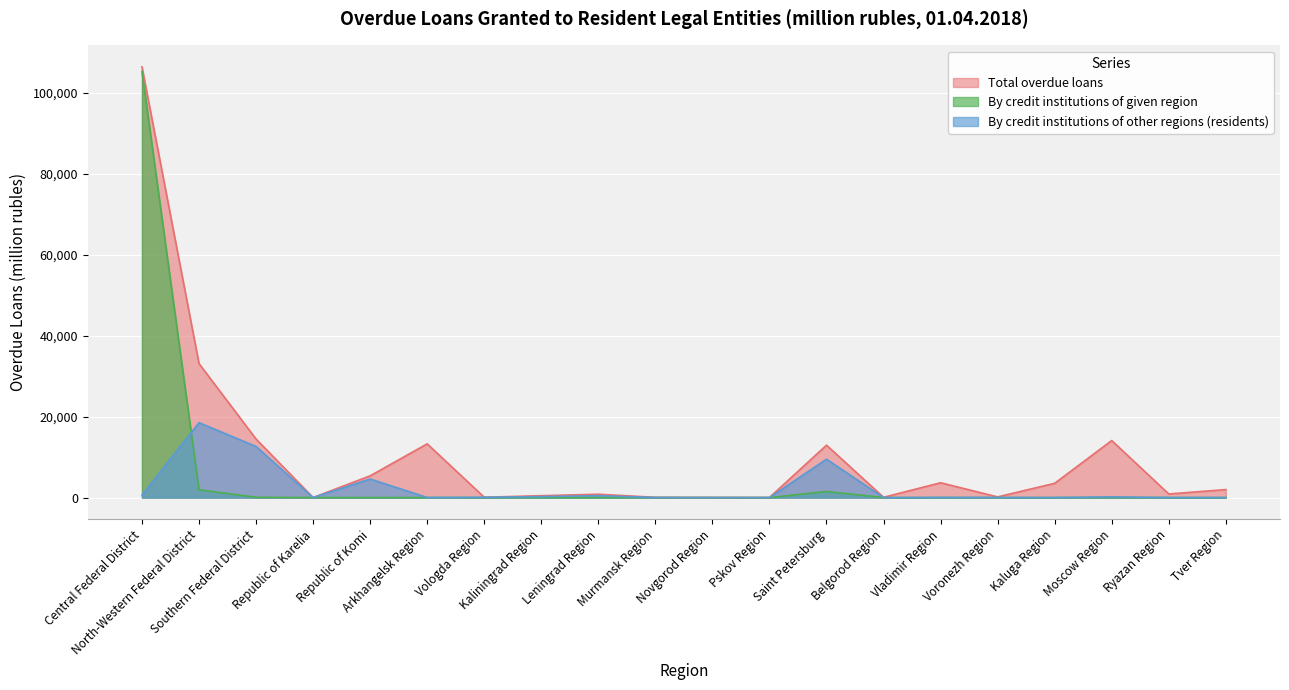

True or false: By credit institutions of other regions (residents) and Total overdue loans intersect in this chart.

False